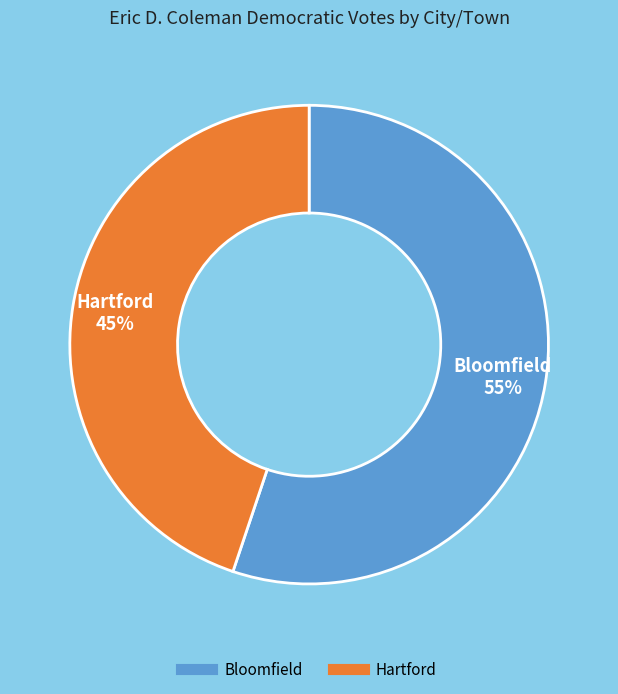

To the nearest percent, what is the combined percentage of Bloomfield and Hartford?

100%